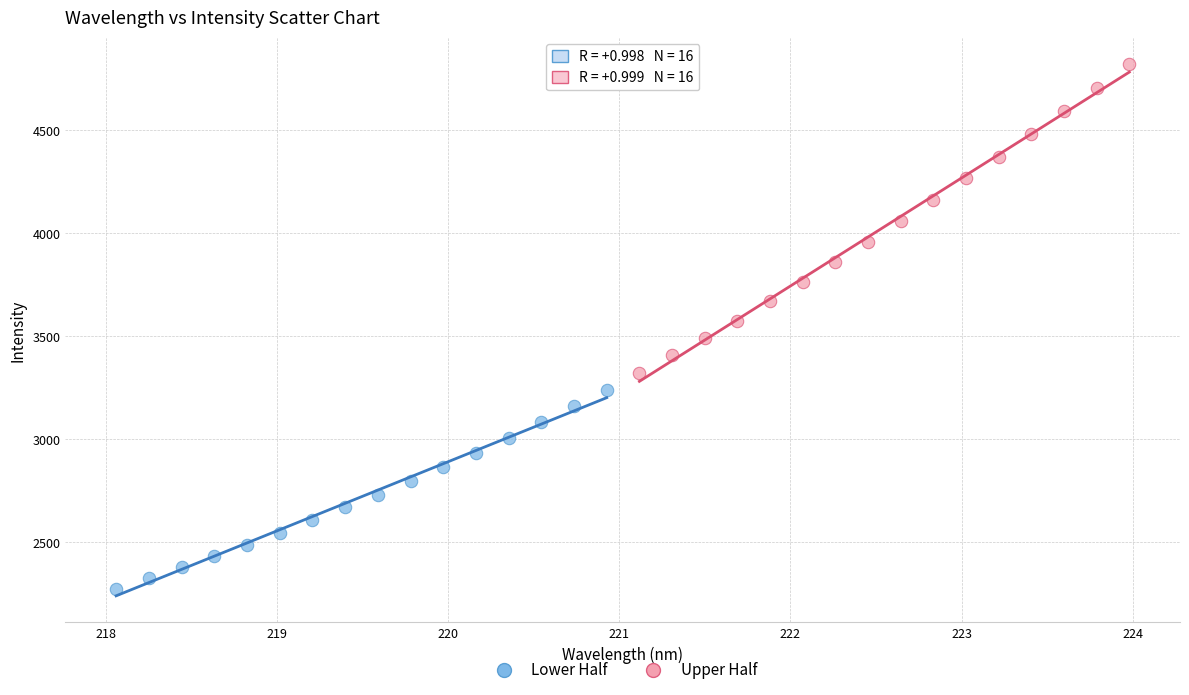

Which series contains the lowest Y value?

Lower Half